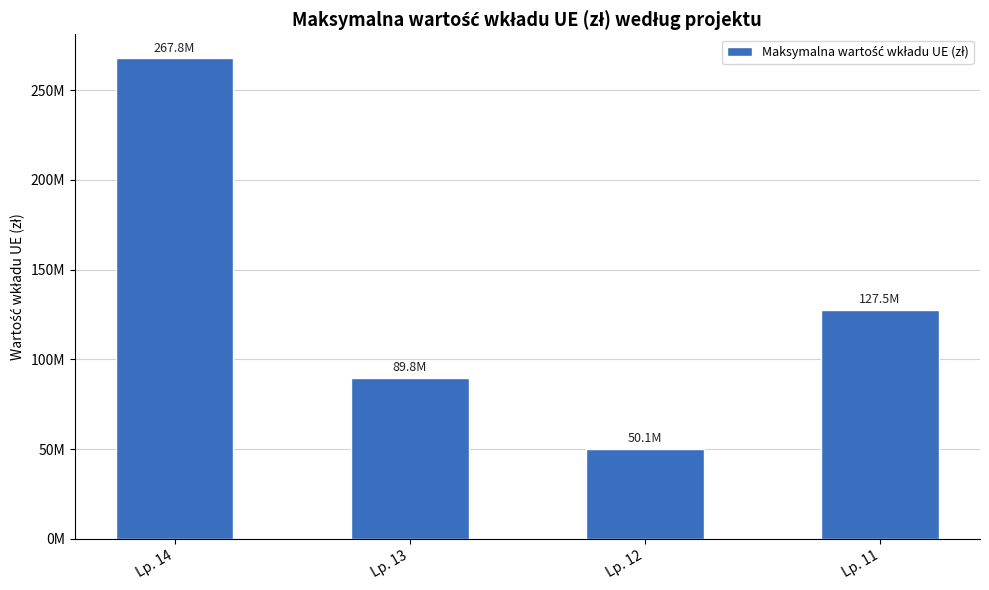

What is the value of the 2nd bar from the left?

89837398.0